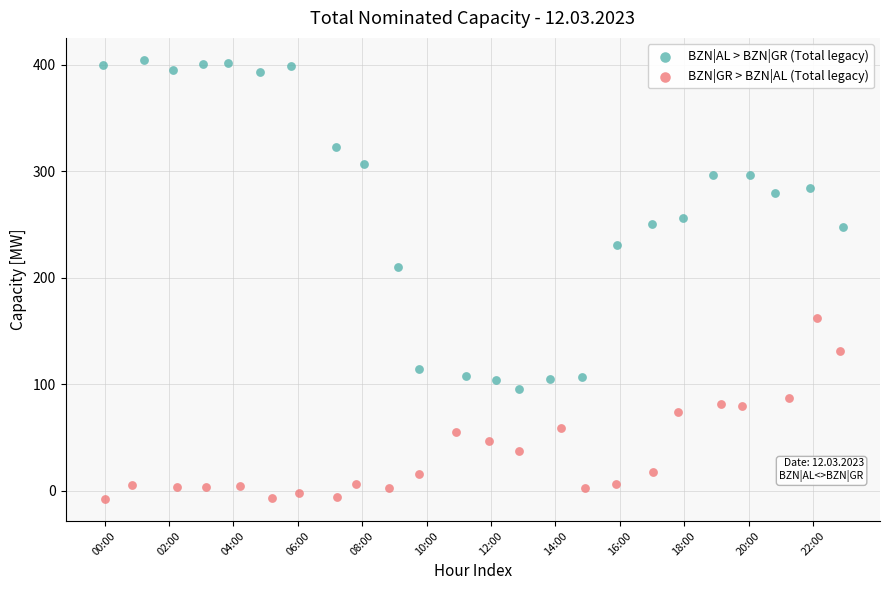

Which series contains the lowest Y value?

BZN|GR > BZN|AL (Total legacy)